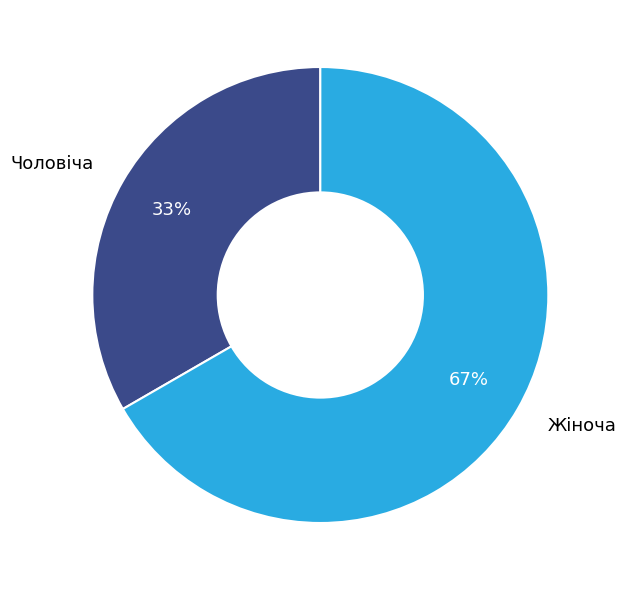

Count the number of slices in the pie.

2